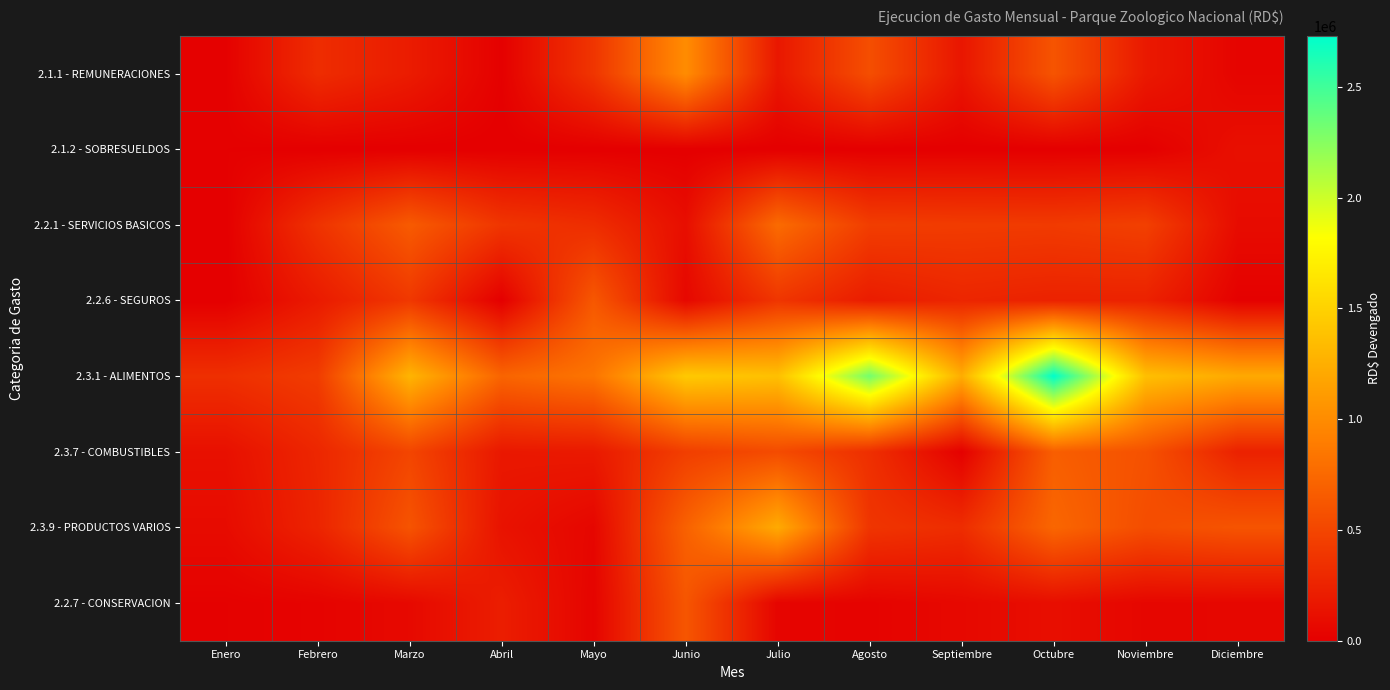

List the series in order of their peak value, highest first.

2.3.1 - ALIMENTOS, 2.3.9 - PRODUCTOS VARIOS, 2.1.1 - REMUNERACIONES, 2.2.1 - SERVICIOS BASICOS, 2.3.7 - COMBUSTIBLES, 2.2.6 - SEGUROS, 2.2.7 - CONSERVACION, 2.1.2 - SOBRESUELDOS